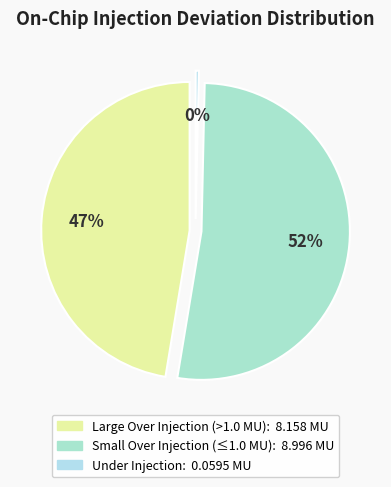

Is Block 10 the majority of the pie?

No